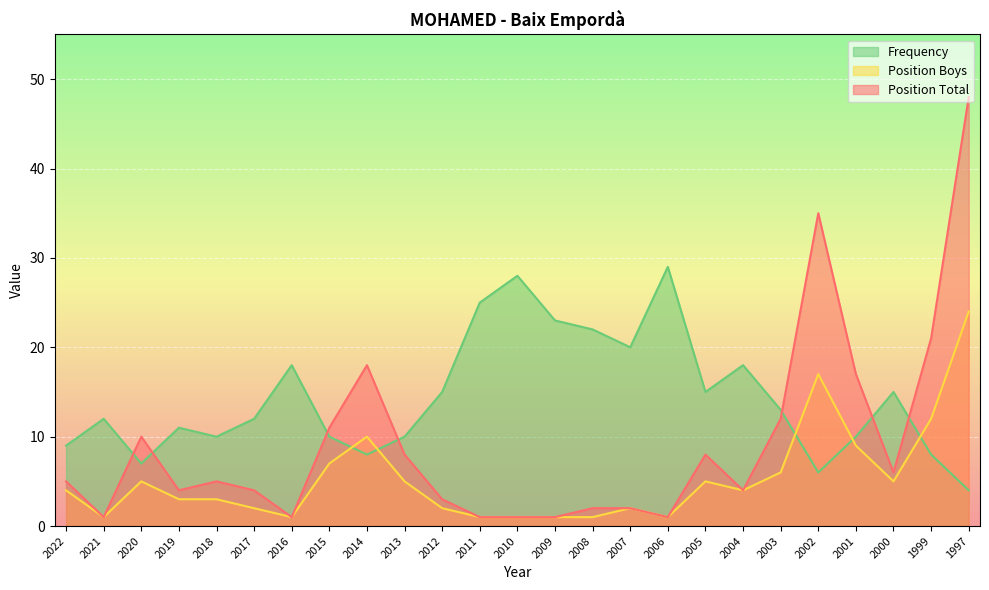

How many lines are shown in the chart?

3